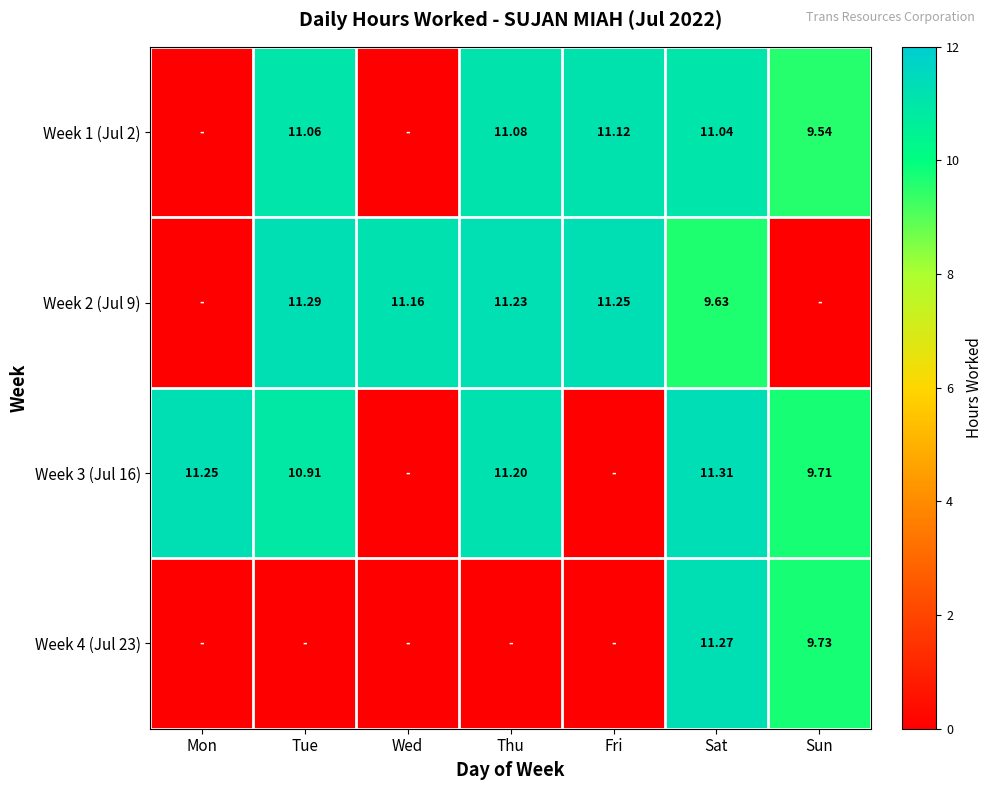

True or false: Week 2 (Jul 9) has a value of 9.6 at Sat.

True